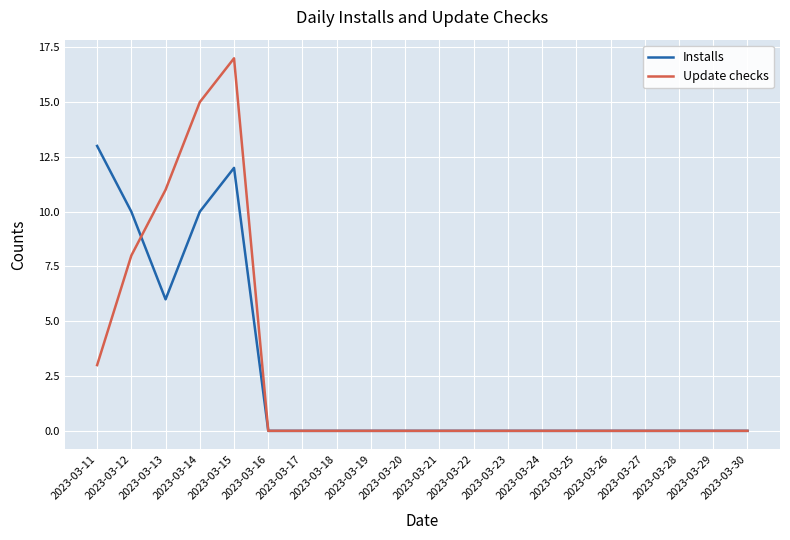

Reading right to left, extract all data points from this chart.

Installs: 0	0	0	0	0	0	0	0	0	0	0	0	0	0	0	12	10	6	10	13
Update checks: 0	0	0	0	0	0	0	0	0	0	0	0	0	0	0	17	15	11	8	3